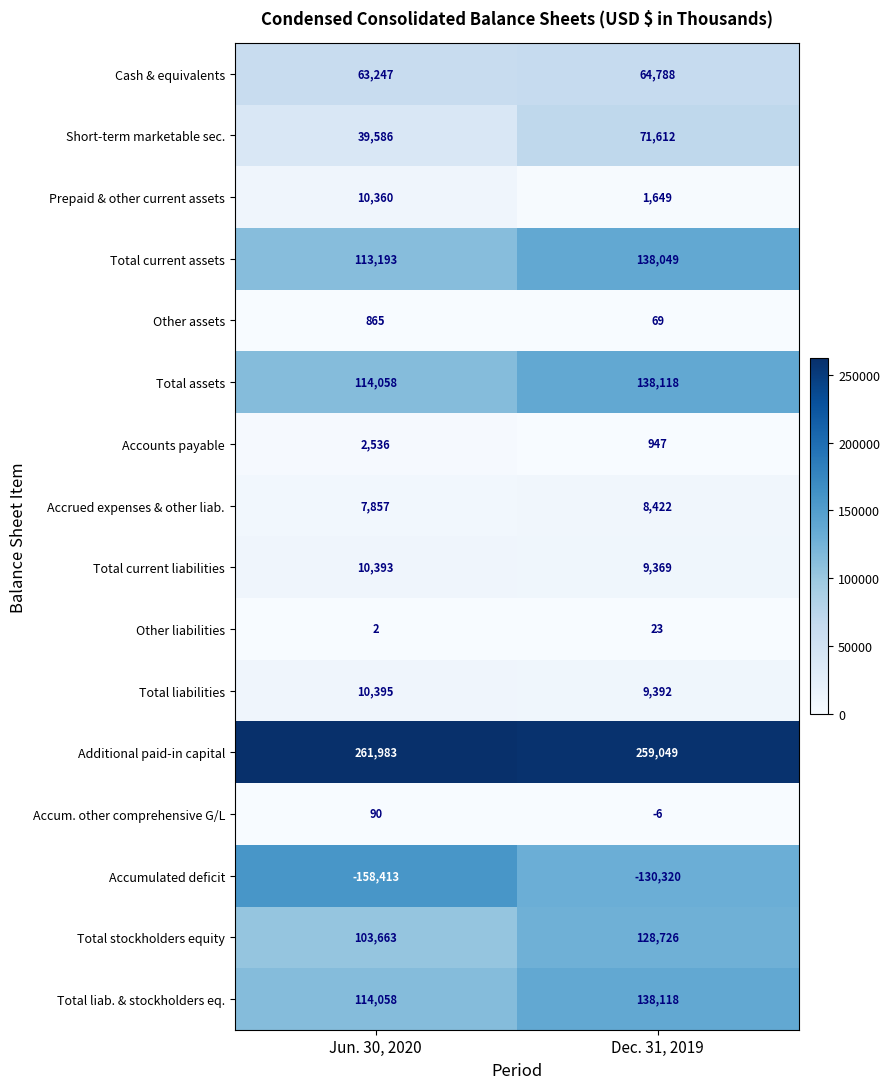

List the labels in order of Additional paid-in capital value, largest first.

Jun. 30, 2020, Dec. 31, 2019